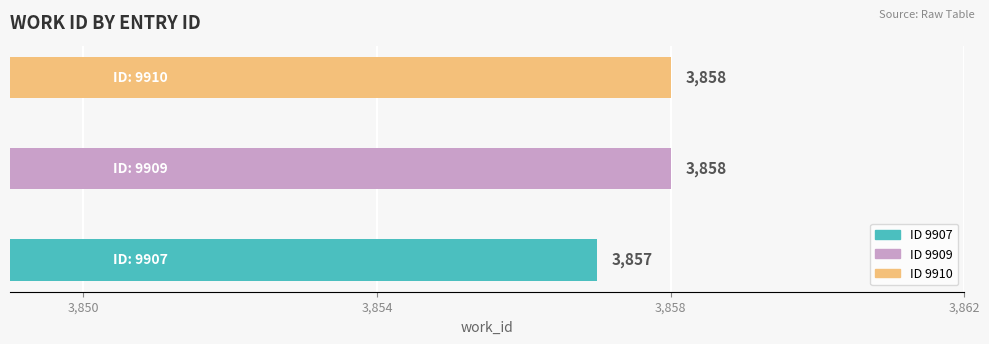

Reading bottom to top, what are all the values shown in this chart?

3857	3858	3858